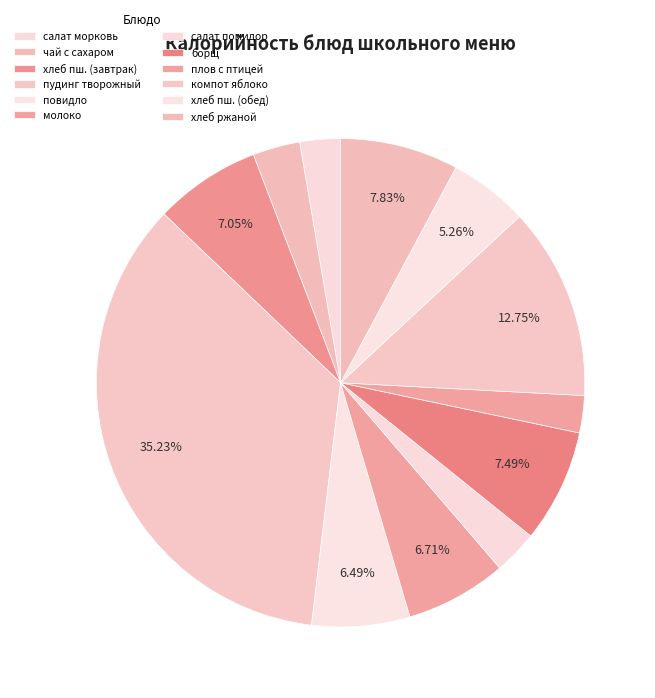

How many segments does this pie chart have?

12